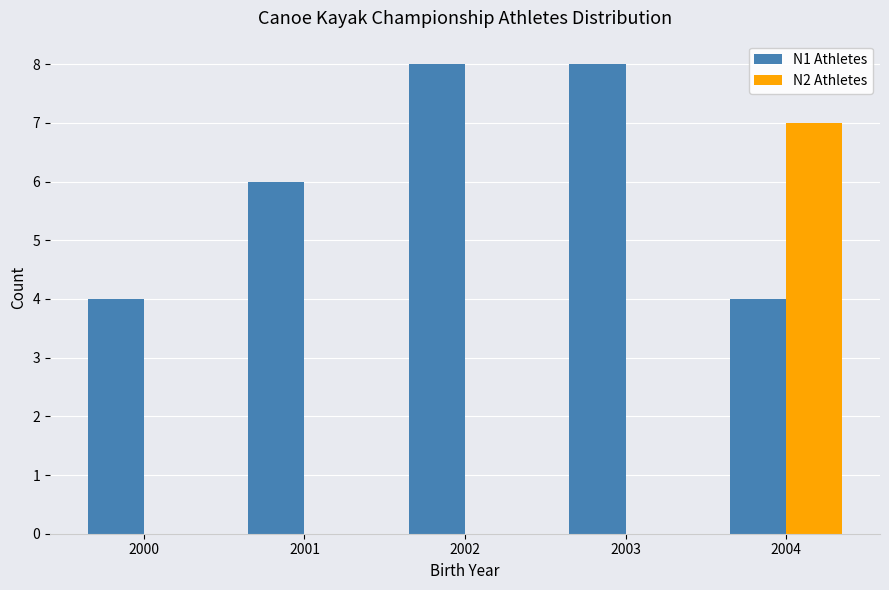

Reading left to right, transcribe all the data shown in this chart.

N1 Athletes: 2000=4	2001=6	2002=8	2003=8	2004=4
N2 Athletes: 2000=0	2001=0	2002=0	2003=0	2004=7